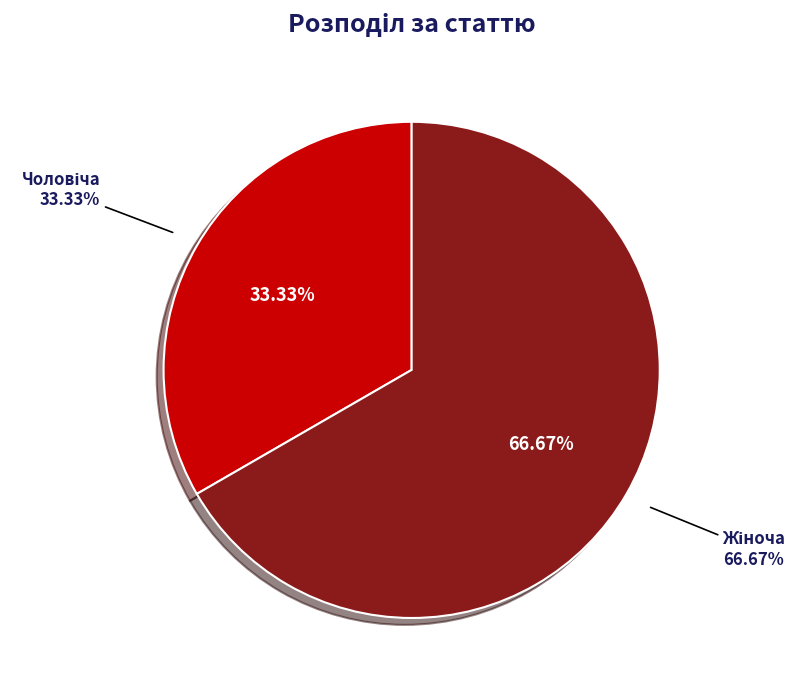

Between Чоловіча and Жіноча, which is larger?

Жіноча